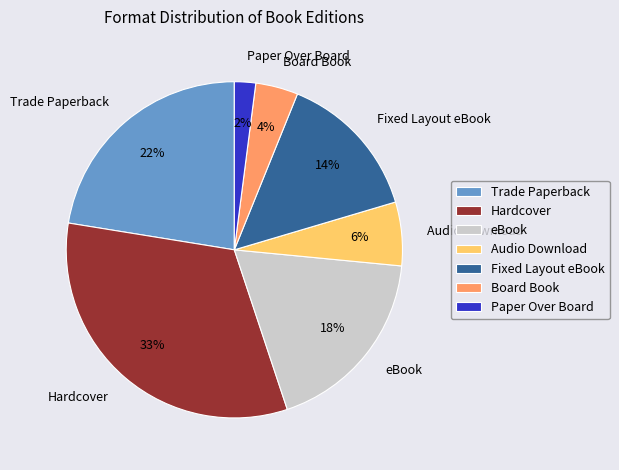

How many segments does this pie chart have?

7